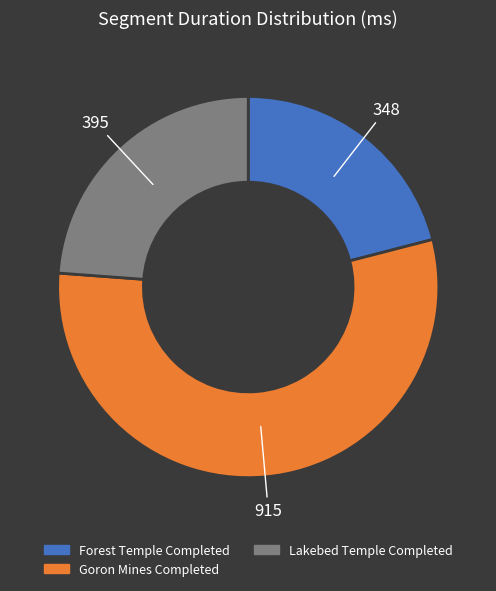

How many segments does this pie chart have?

3